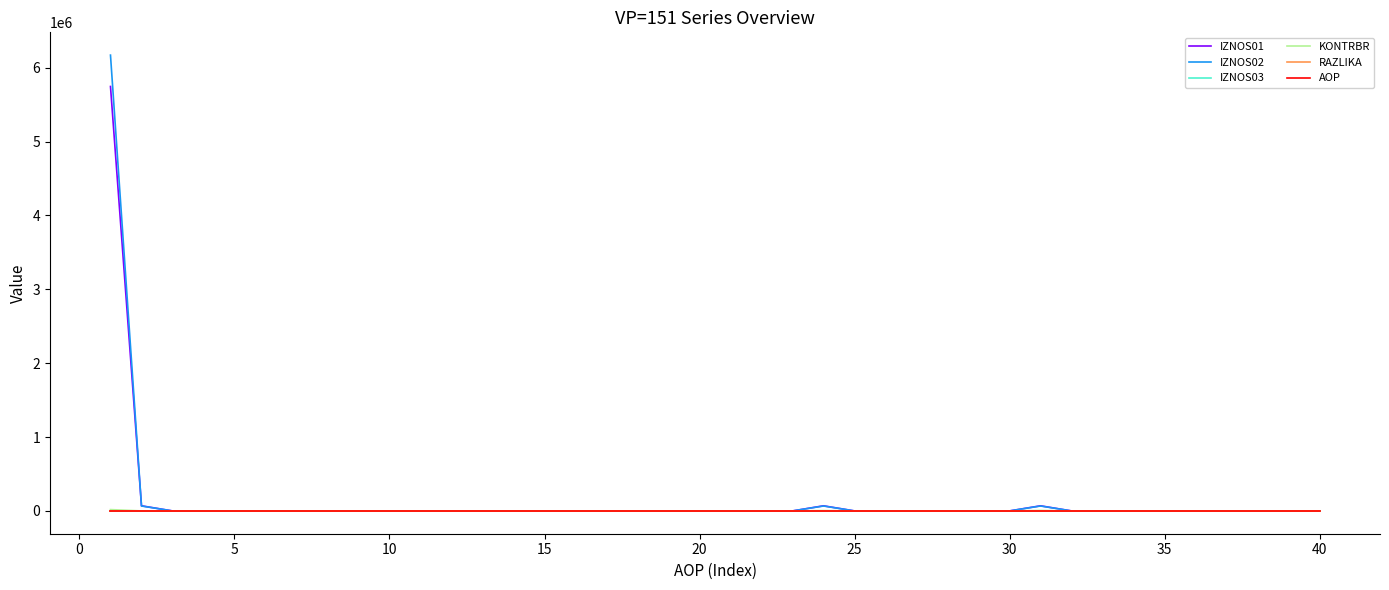

Which series has the widest spread of values?

IZNOS02